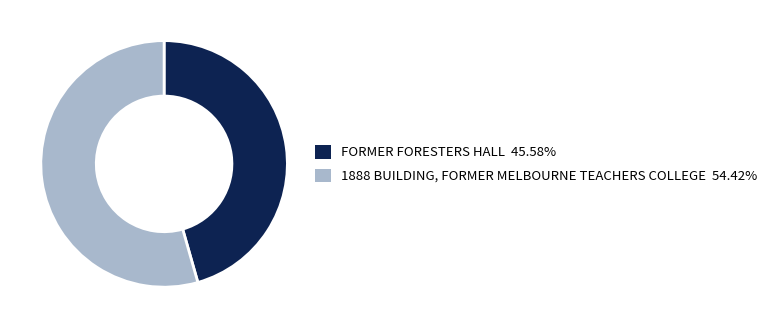

Does FORMER FORESTERS HALL represent more than half of the total?

No